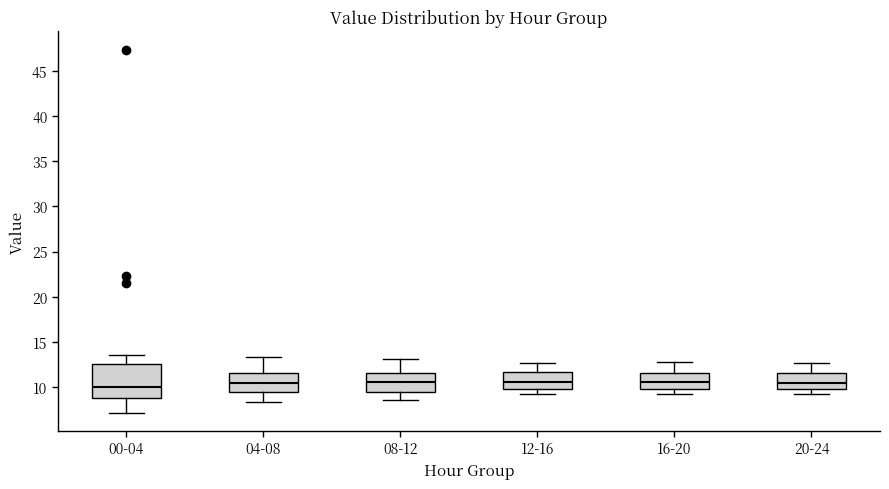

Where does the median line of the box for 16-20 sit on the y-axis? The values are not printed on the chart, so give them approximately, as read against the axis.

10.5